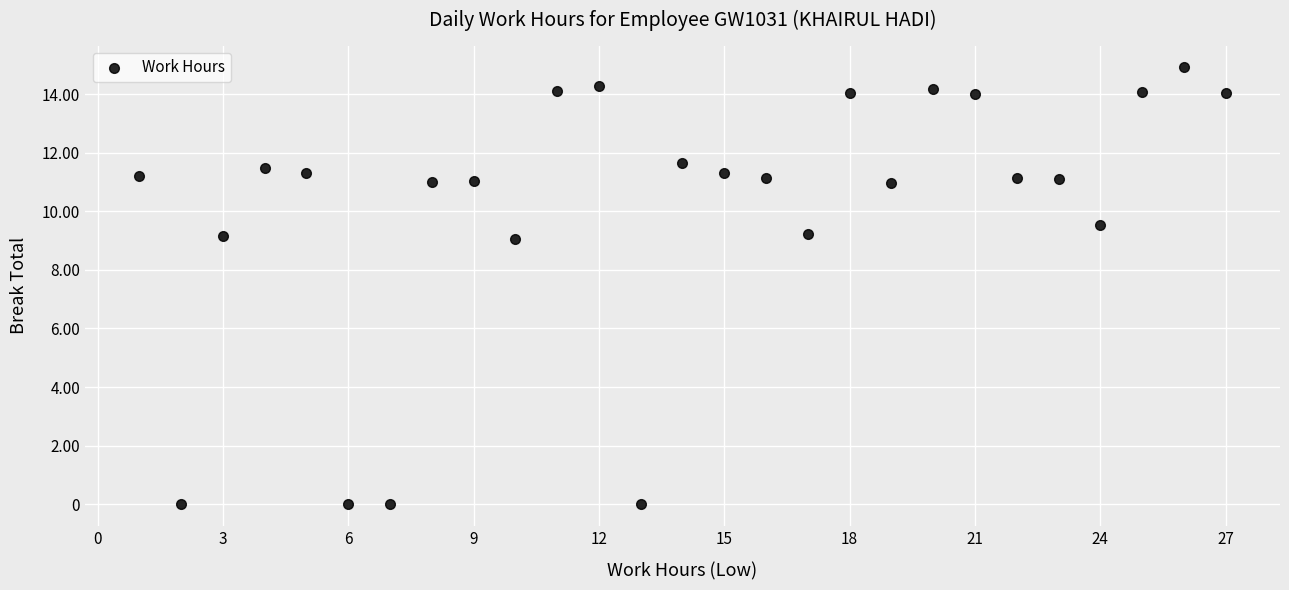

What is the range of Y values (max minus min)?

14.9